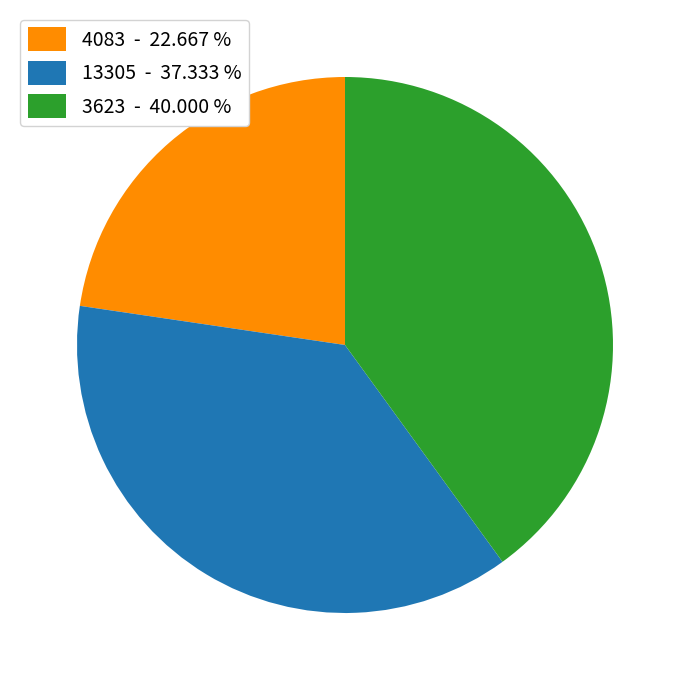

Rank the categories by value from highest to lowest.

3623, 13305, 4083